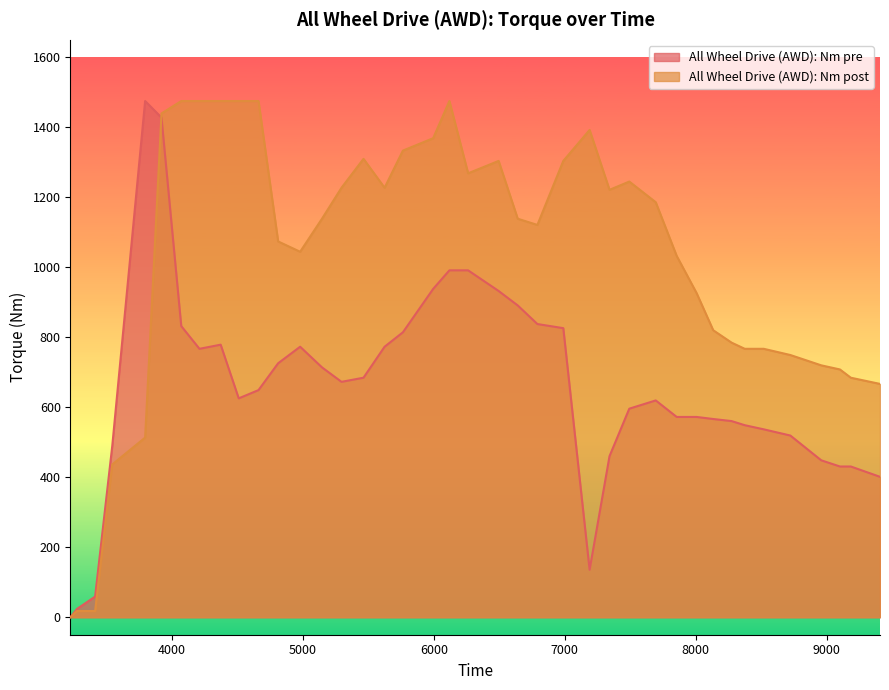

The value of All Wheel Drive (AWD): Nm pre at 8520 is 537.0. True or false?

True